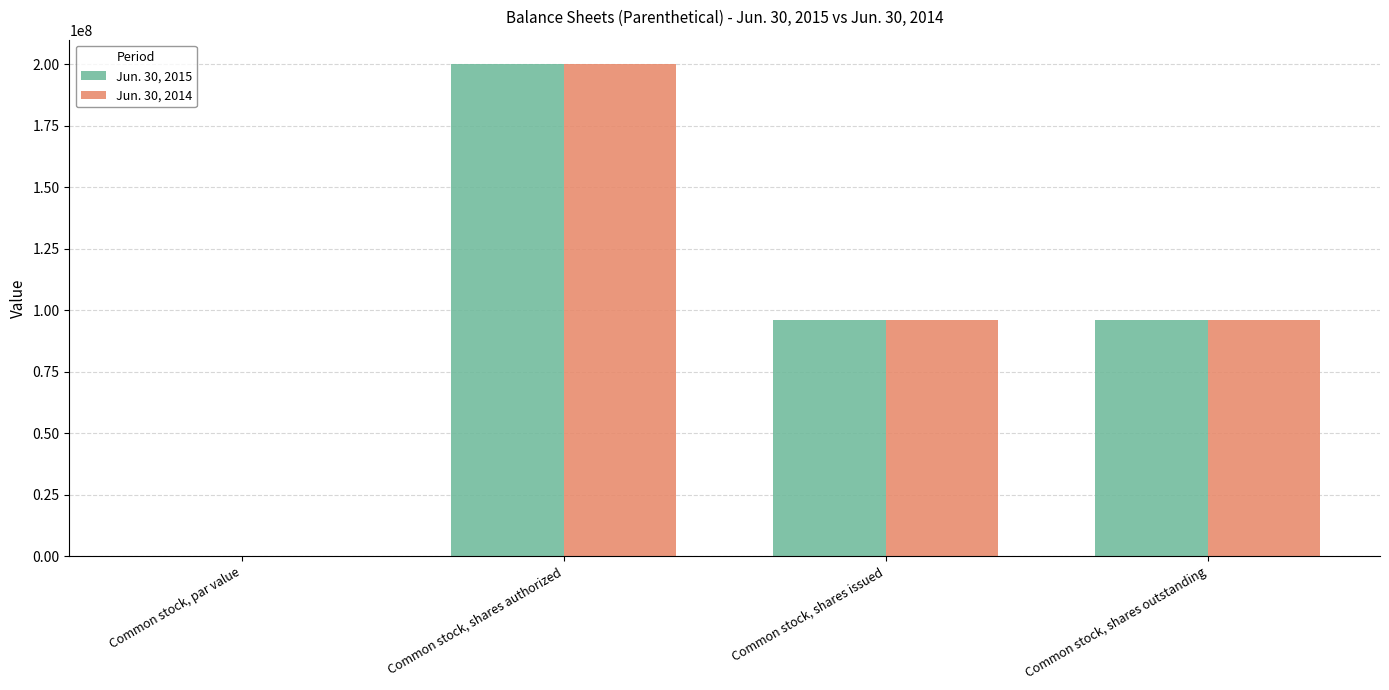

What is the sum of all Jun. 30, 2015 values?

392166696.0